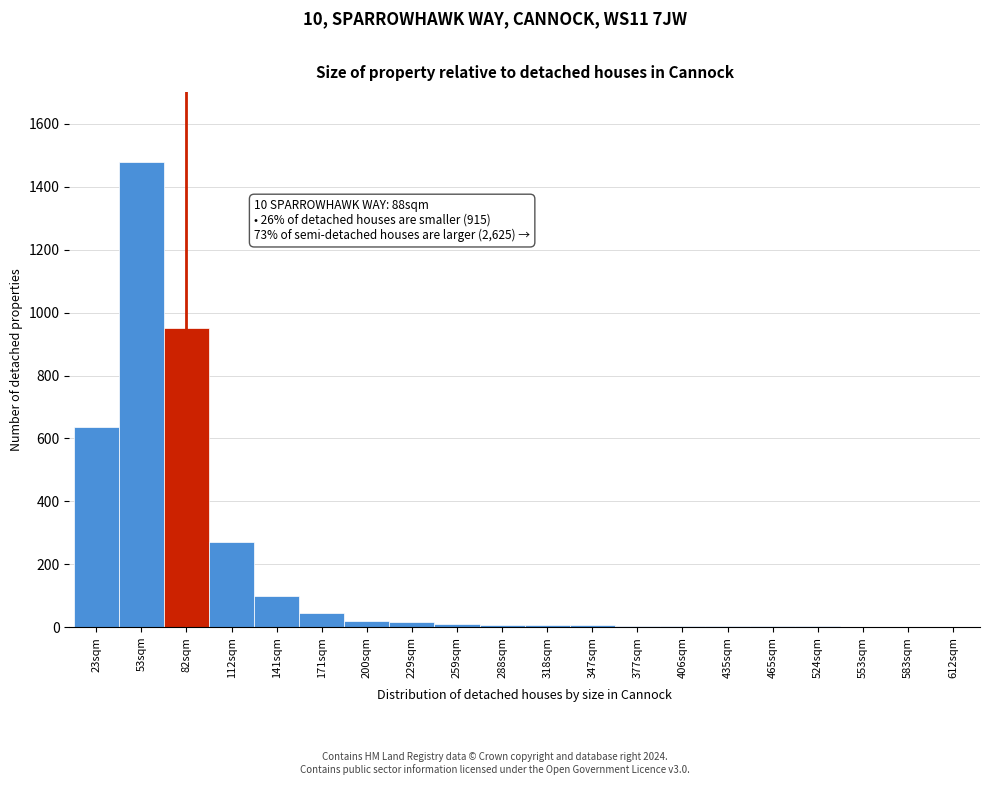

Is it true that the value at 23sqm is 999?

False